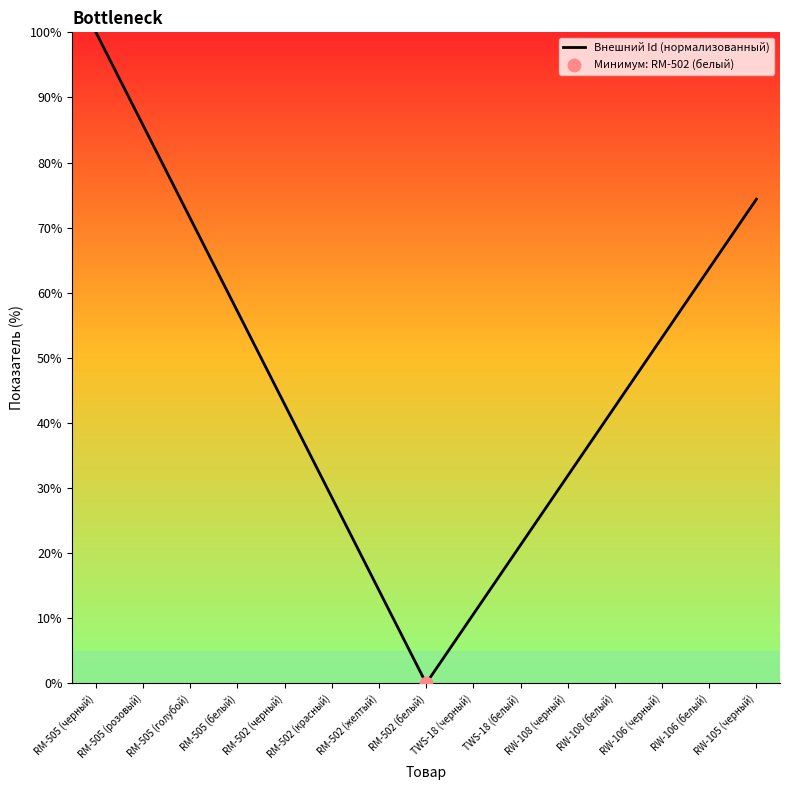

What is the ratio of the value at RW-105 (черный) to the value at RM-505 (розовый)?

0.9